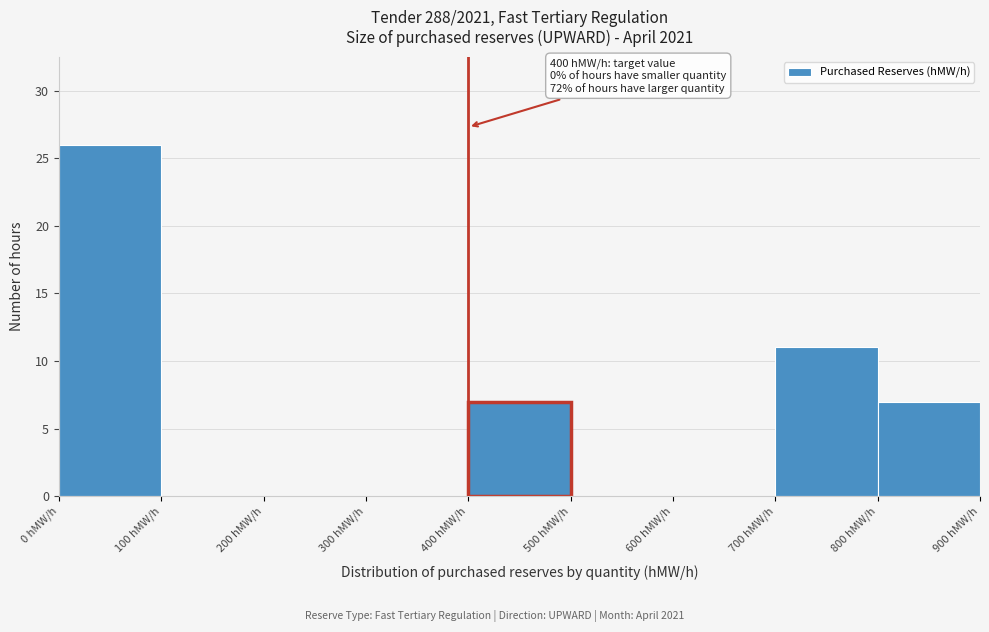

Which range on the x-axis has the tallest bar?

0 to 100